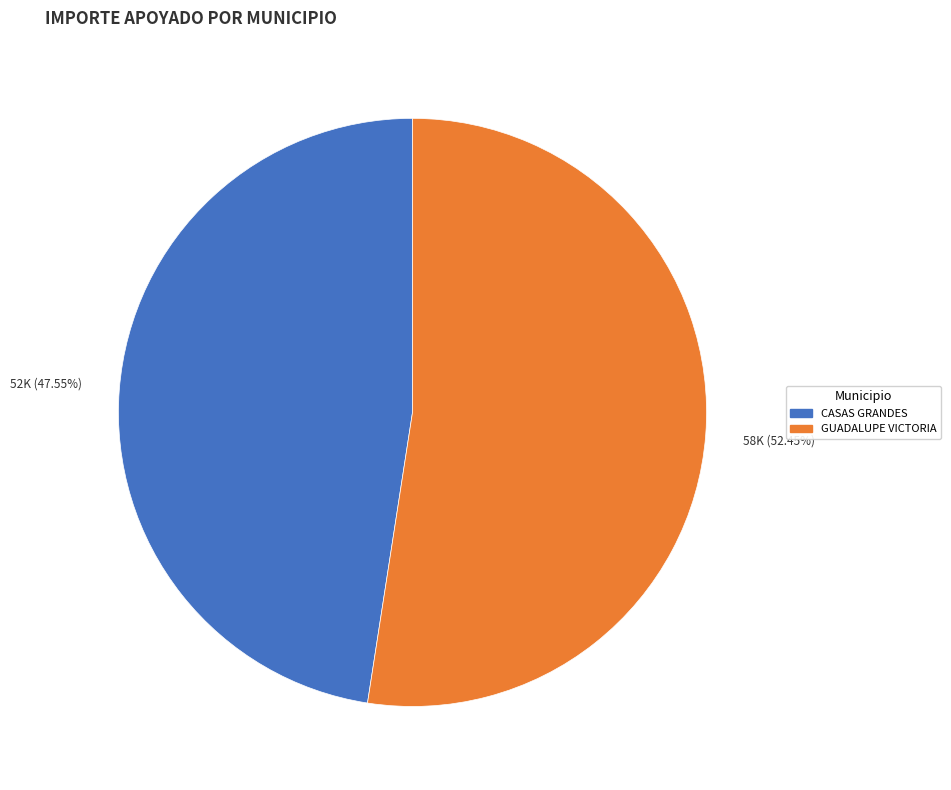

Does any single category account for the majority?

Yes